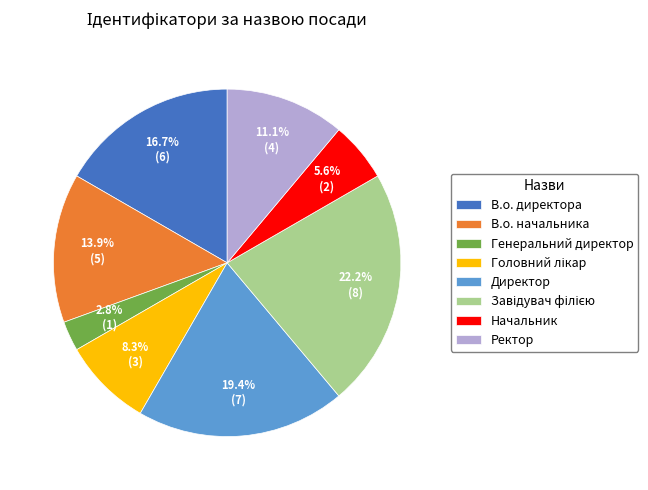

Is В.о. директора the majority of the pie?

No